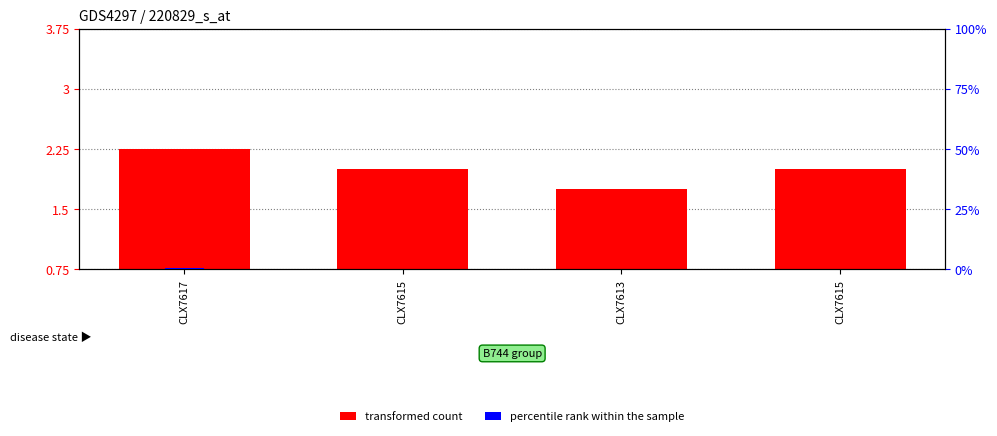

Between CLX7613 and CLX7615, which is larger?

CLX7615